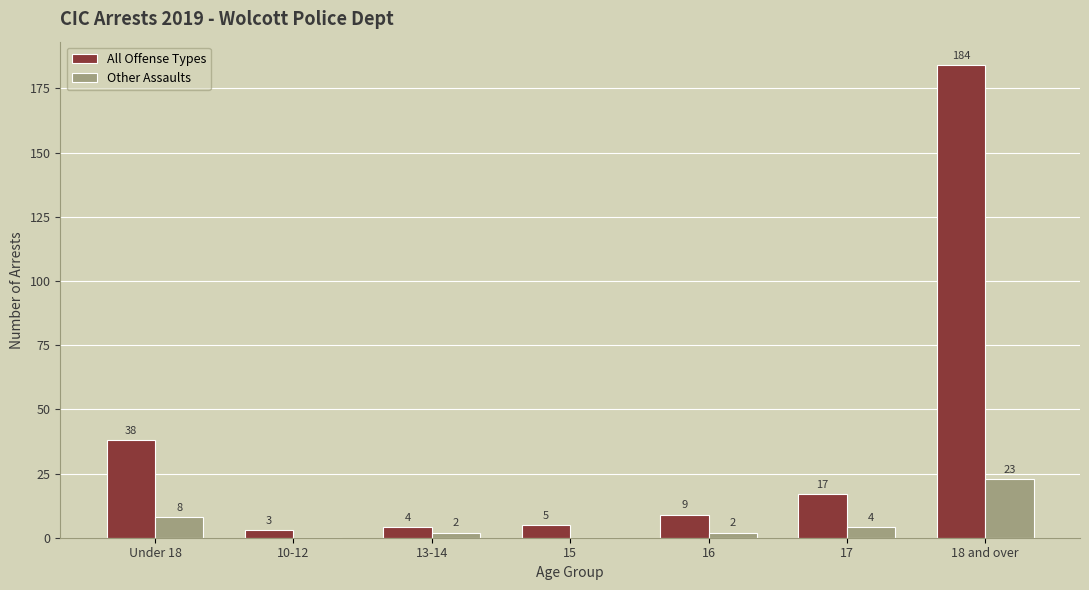

Between 13-14 and 15, which series saw the biggest shift?

Other Assaults